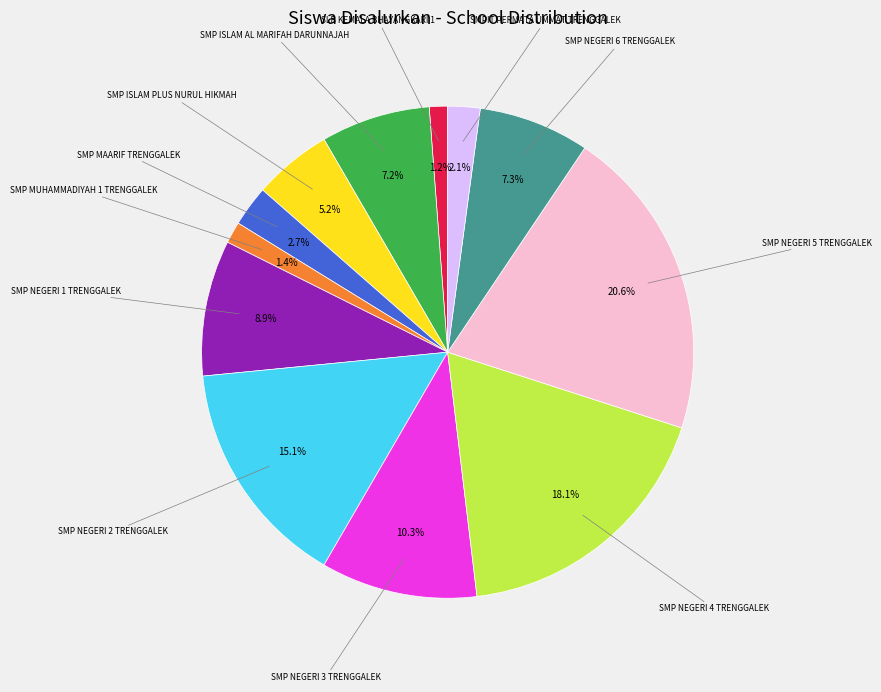

Does any single category account for the majority?

No